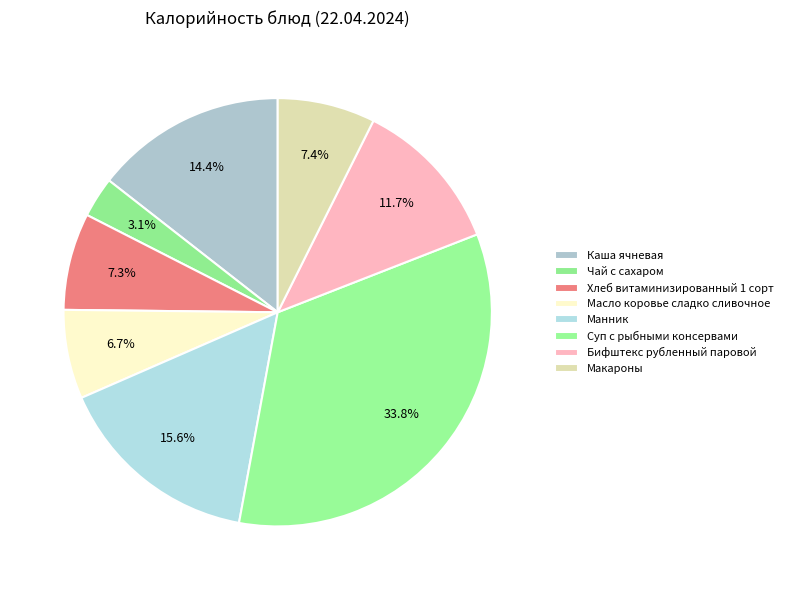

True or false: Манник accounts for 16% of the total.

True